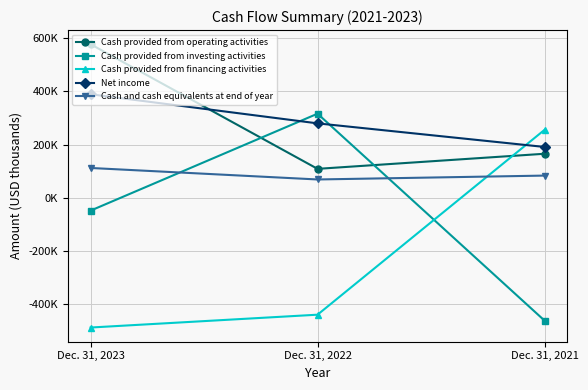

What is the difference between the second highest and minimum values in the Cash provided from investing activities series?

413118